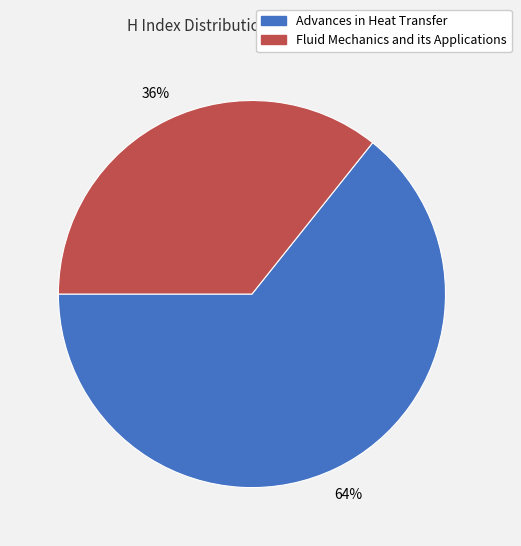

Do Fluid Mechanics and its Applications and Advances in Heat Transfer together represent more than half of the pie?

Yes